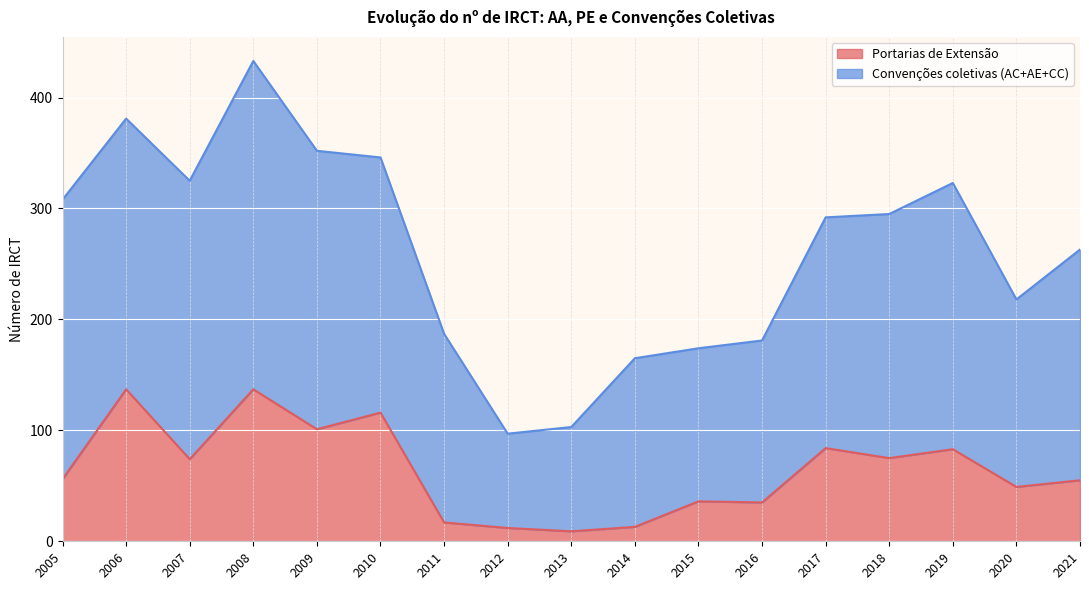

Reading right to left, extract all data points from this chart.

55	49	83	75	84	35	36	13	9	12	17	116	101	137	74	137	56